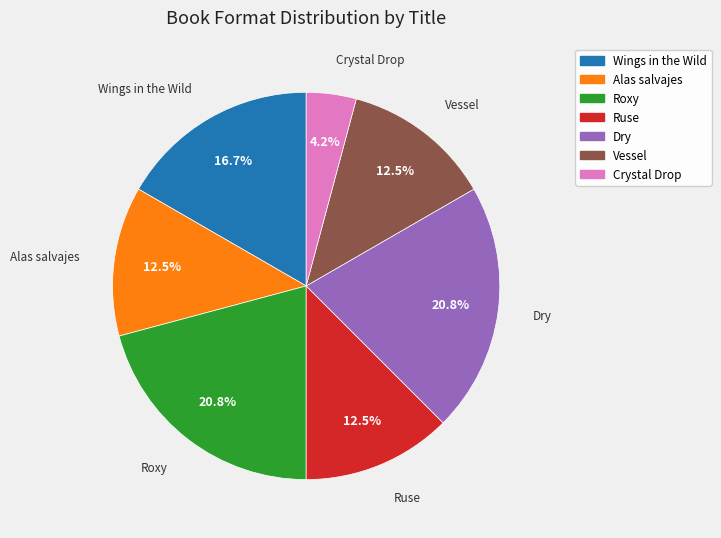

What is the ratio of the value at Wings in the Wild to the value at Alas salvajes?

1.3